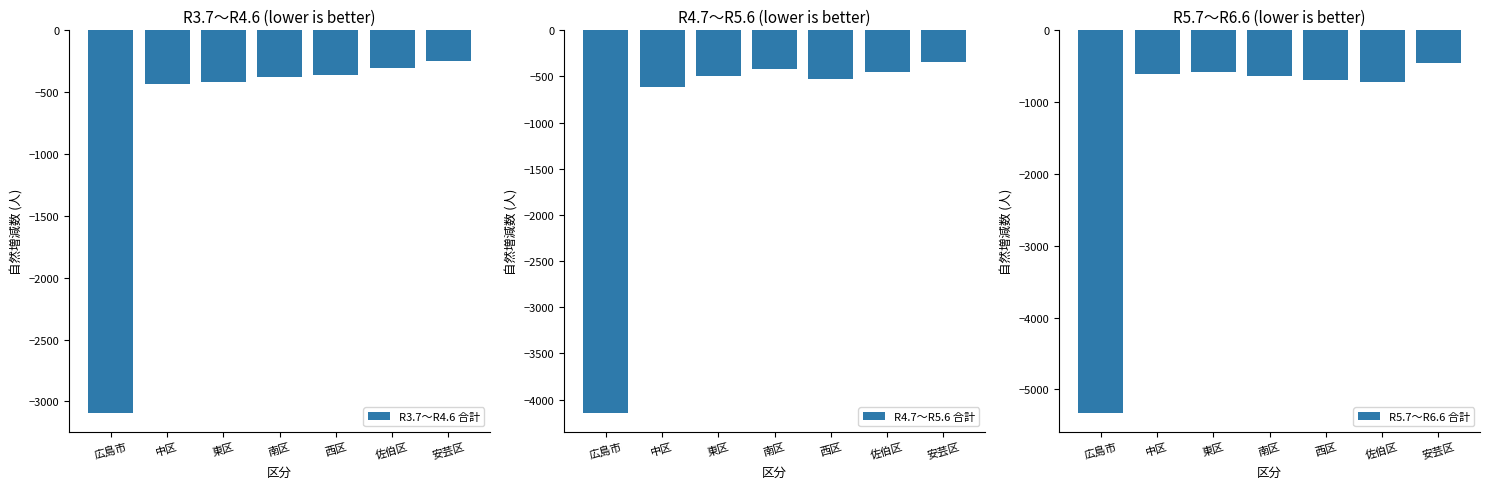

Count the number of categories in the chart.

7